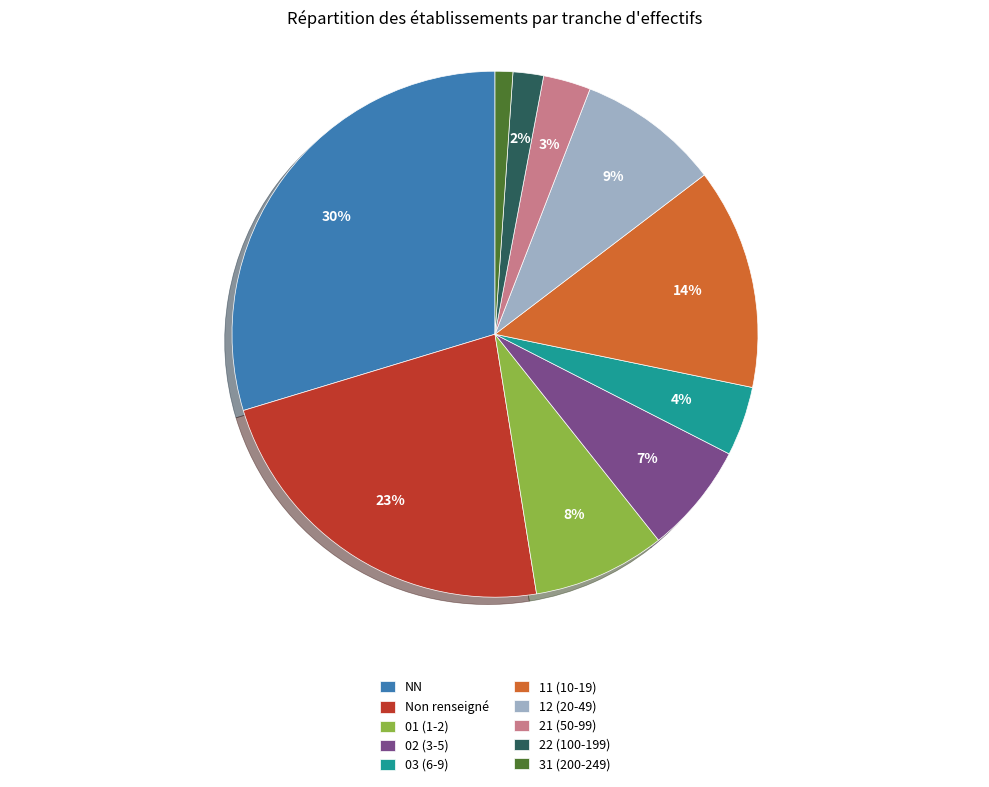

Is 21 (50-99) the majority of the pie?

No